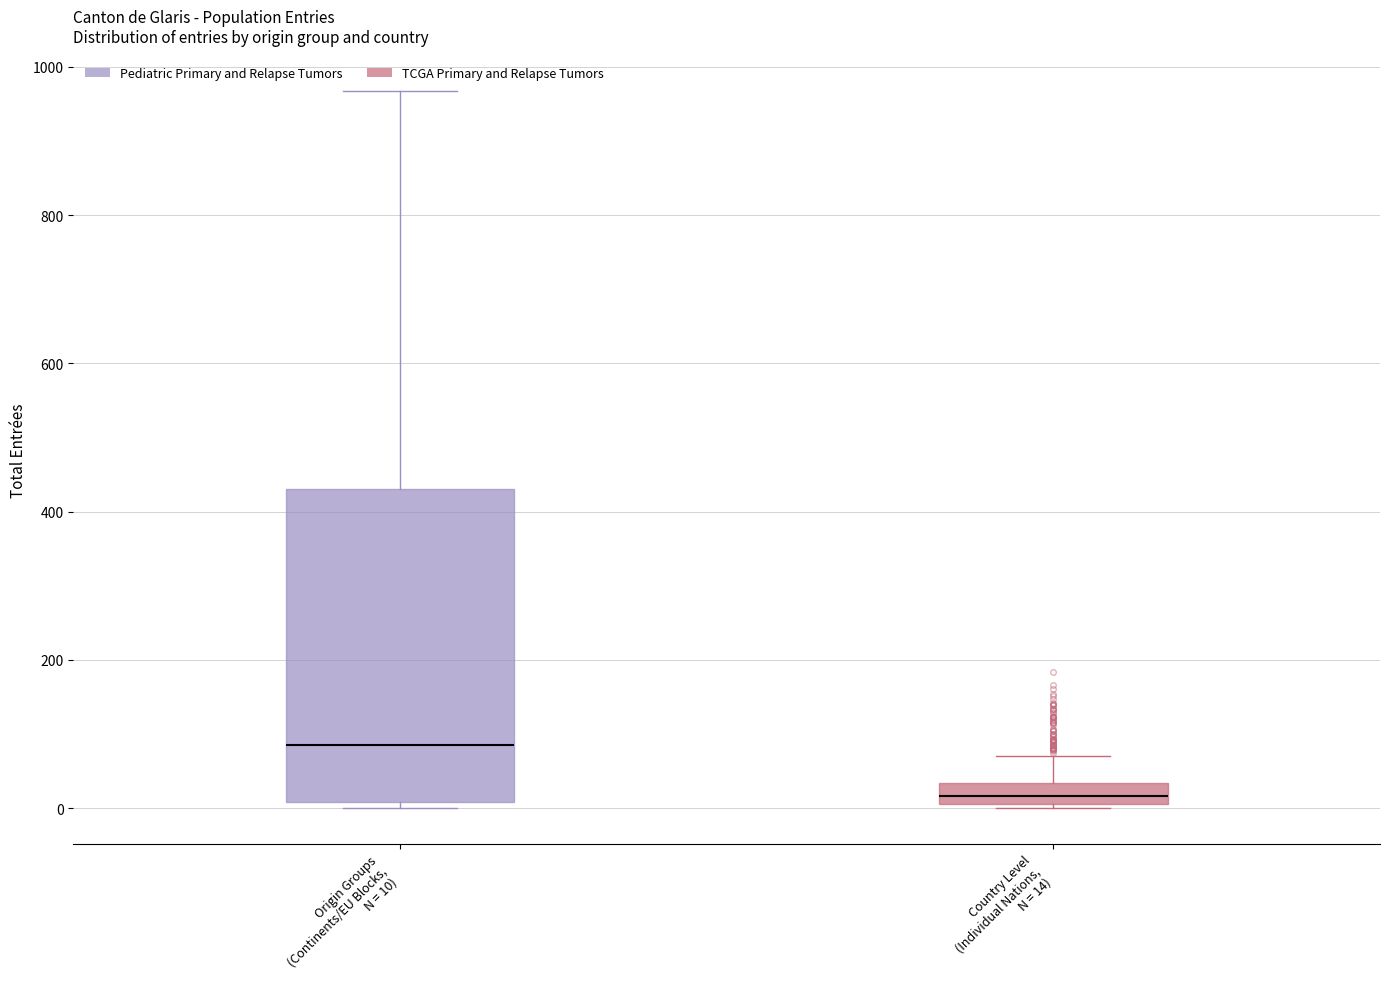

Which box has the lowest median line?

Country Level (Individual Nations, N = 14)